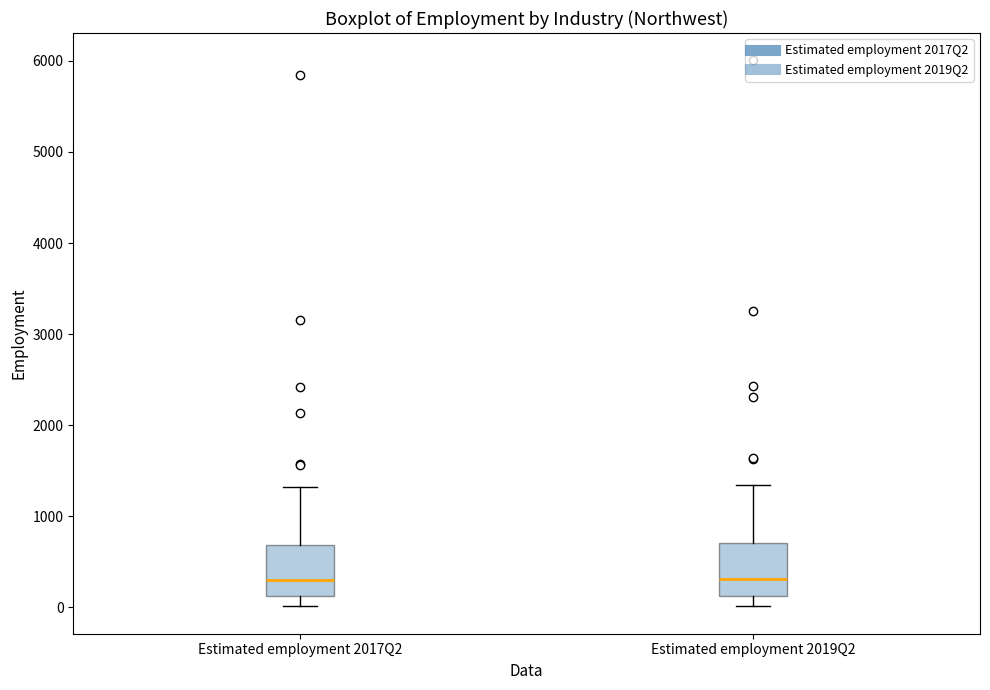

Reading left to right, read every box against the y-axis: the position of its median line, the range the box covers, and the ends of its whiskers. The values are not printed on the chart, so give them approximately, as read against the axis.

Estimated employment 2017Q2: median 300, box 100 to 700, whiskers 0 to 1300
Estimated employment 2019Q2: median 300, box 100 to 700, whiskers 0 to 1300